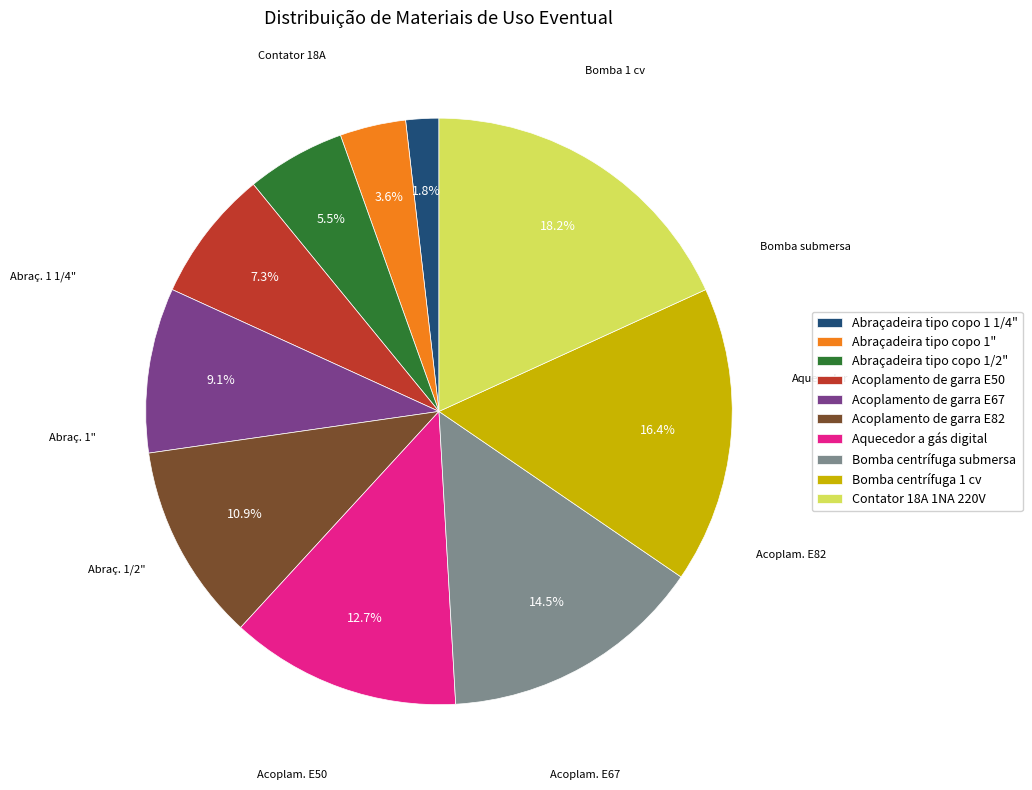

Is it true that Abraçadeira tipo copo 1/2" is 11% of the pie?

False